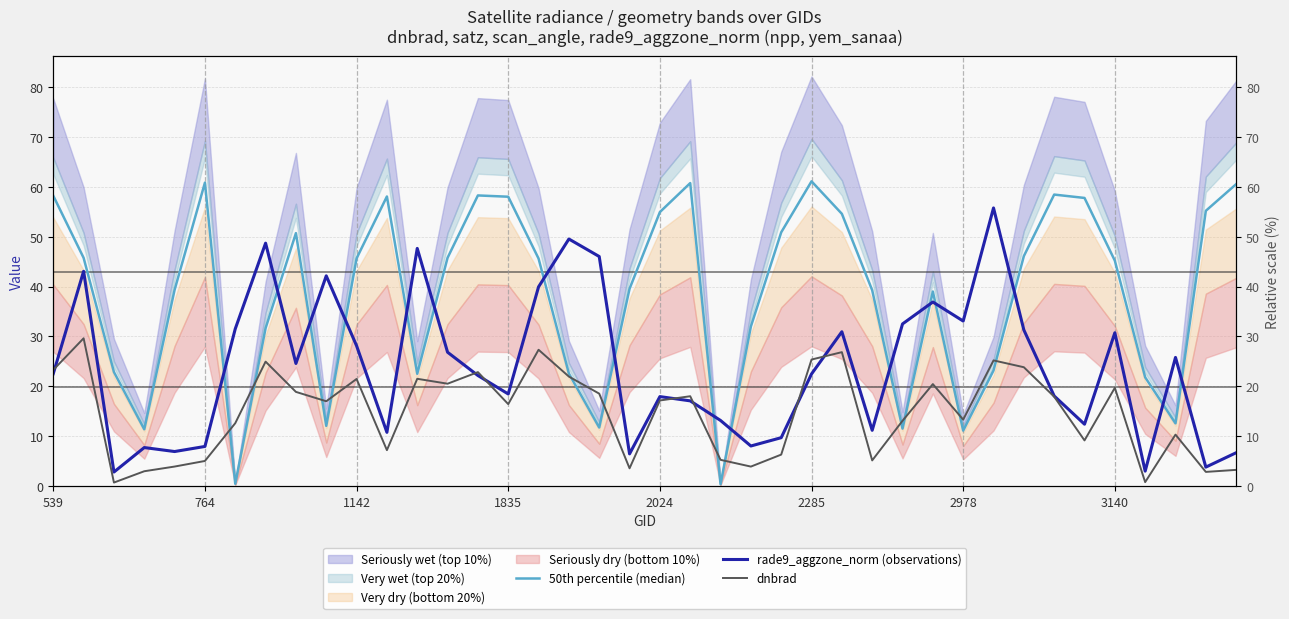

Is the value of rade9_aggzone_norm (observations) at 22 greater than the value of dnbrad at 24?

Yes